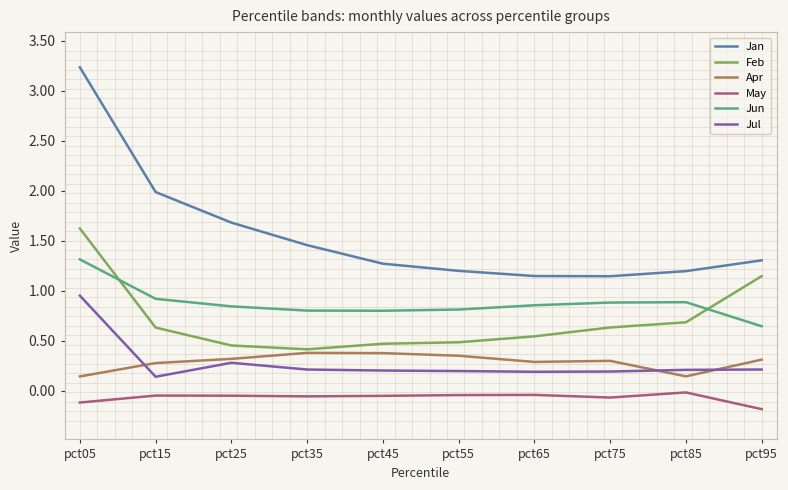

What are all the series names shown in the legend?

Jan, Feb, Apr, May, Jun, Jul